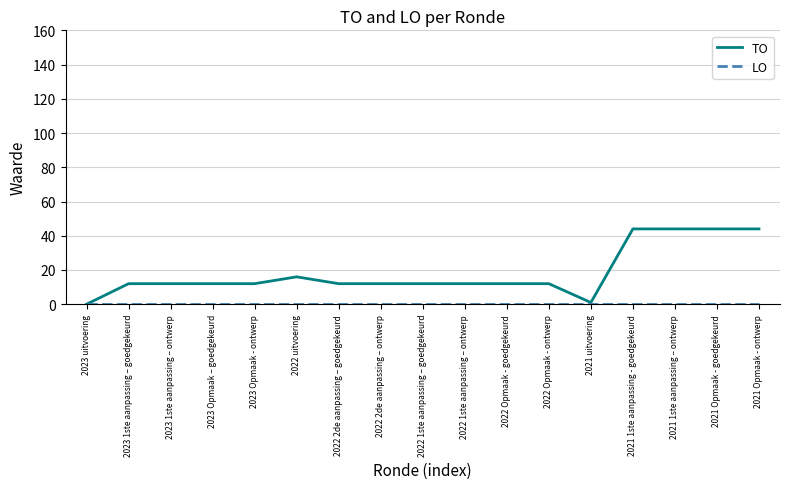

Is it true that TO equals 7 at 2022 2de aanpassing – goedgekeurd?

False